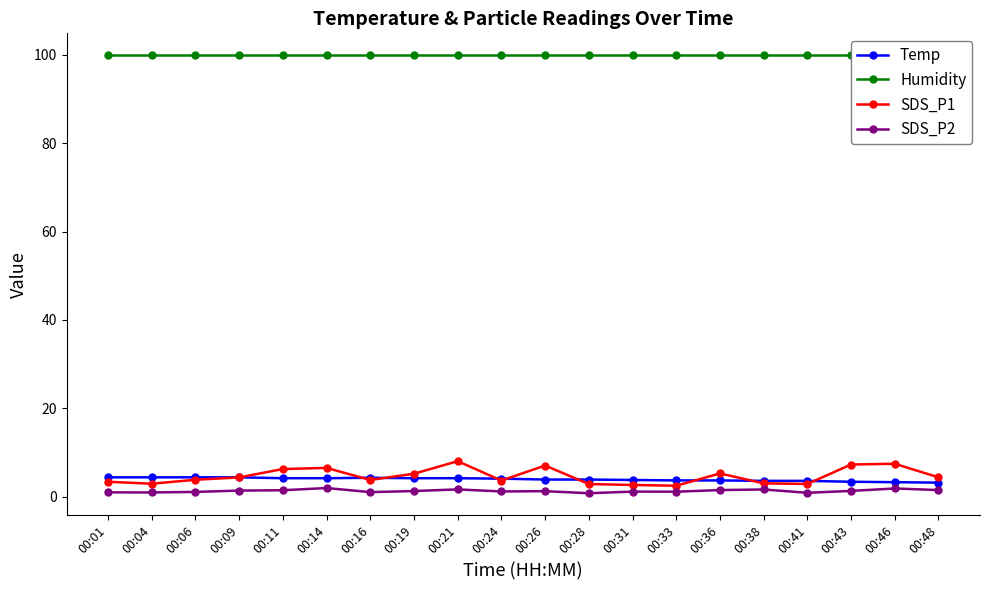

What is the value of the SDS_P1 point at the 16th from the left?

3.0